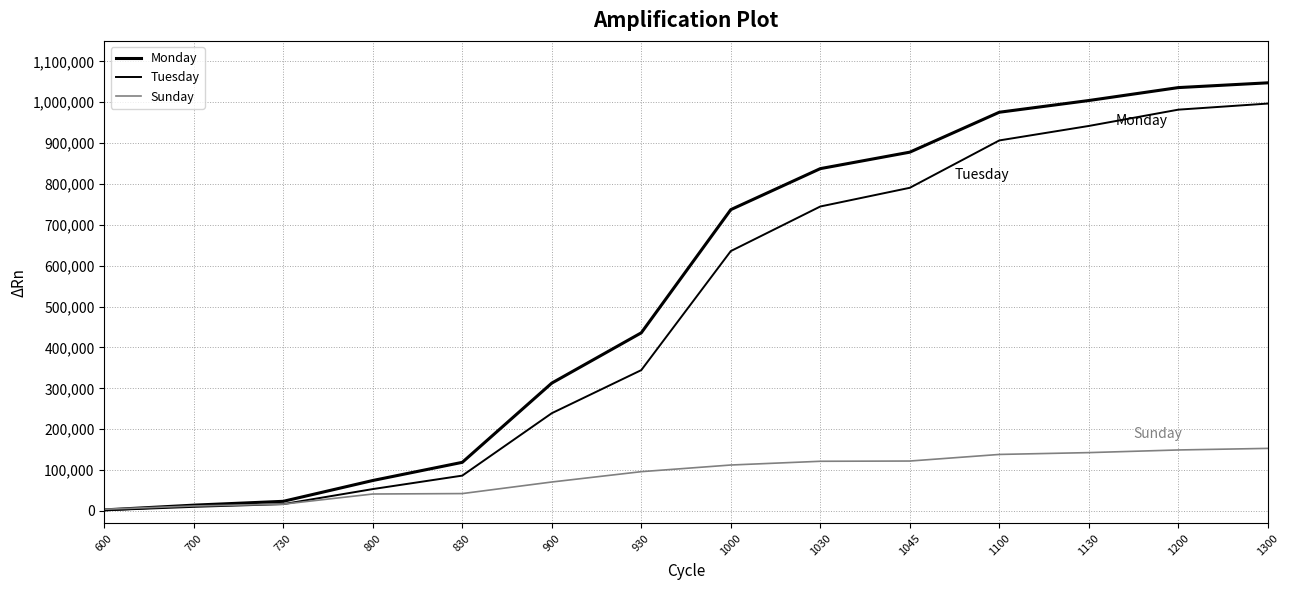

Reading left to right, transcribe all the data shown in this chart.

Monday: 2596.3	14255.8	23626.3	74550.0	118999.3	312833.5	435871.4	737166.5	837491.4	877772.5	975450.0	1004114.6	1035744.2	1047403.7
Tuesday: 1832.9	10093.5	16767.1	53584.2	86499.7	239186.8	344601.0	635791.2	744868.5	790604.2	906483.0	941899.0	981759.7	996665.2
Sunday: 4122.5	12232.3	16696.0	41512.0	42562.4	70873.4	96168.7	112437.6	121580.3	122175.6	138304.0	142767.7	149254.0	153120.1